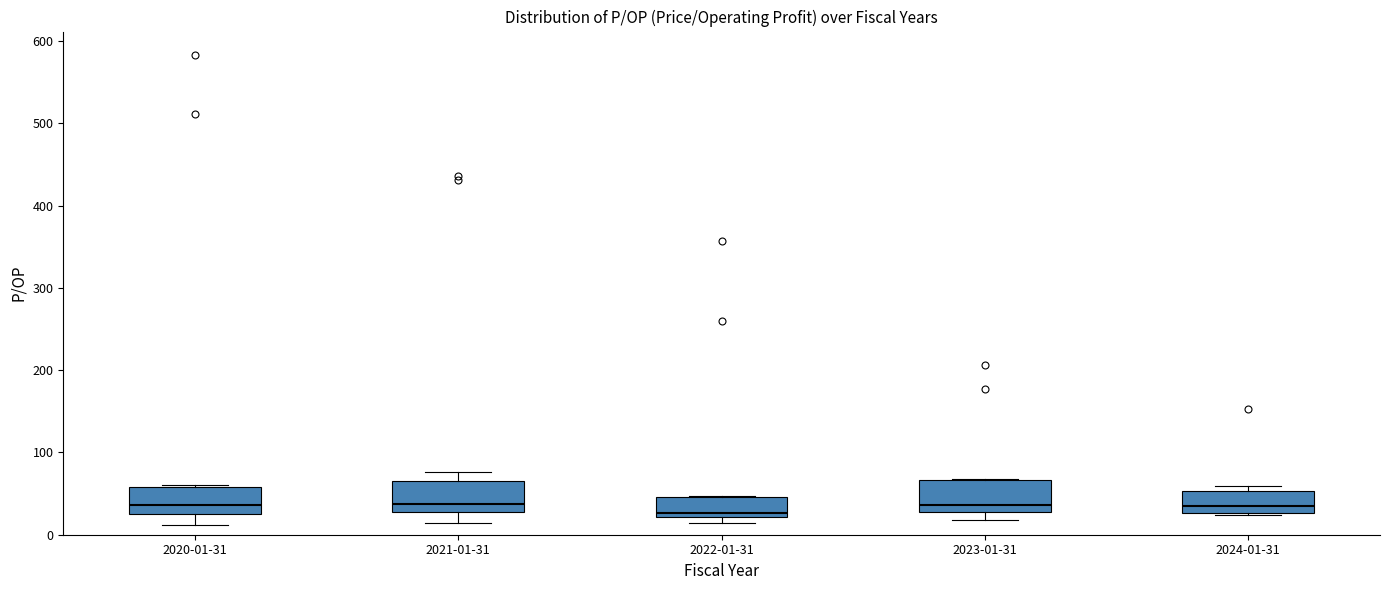

Where does the median line of the box for 2022-01-31 sit on the y-axis? The values are not printed on the chart, so give them approximately, as read against the axis.

30